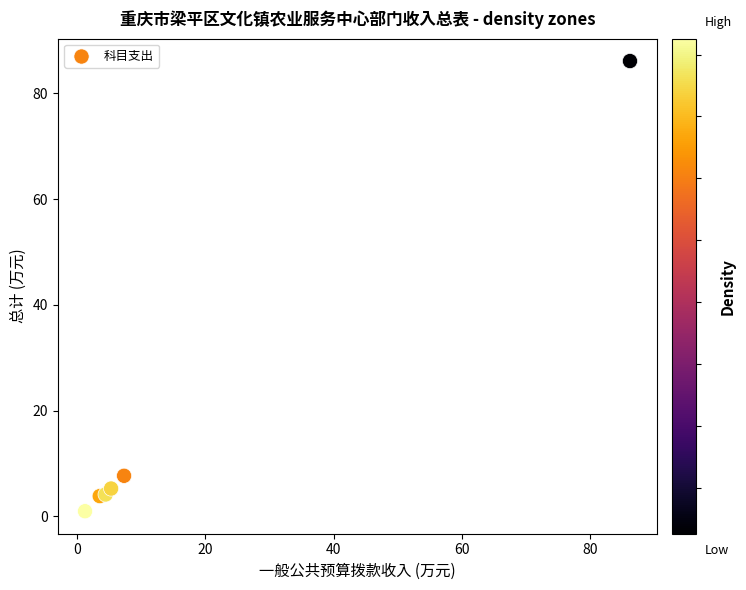

What Y value in the scatter plot is closest to 43?

7.7